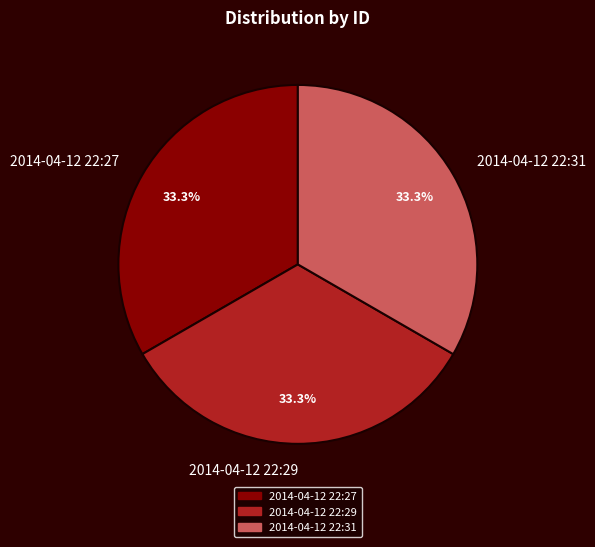

What is the ratio of the value at 2014-04-12 22:31 to the value at 2014-04-12 22:29?

1.0